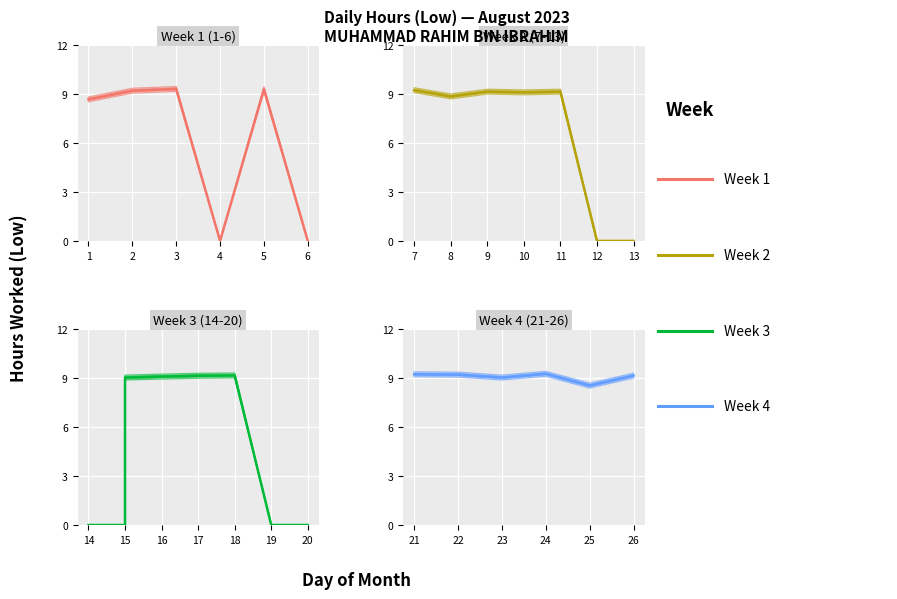

True or false: the data has more than 2 interior local peaks.

True